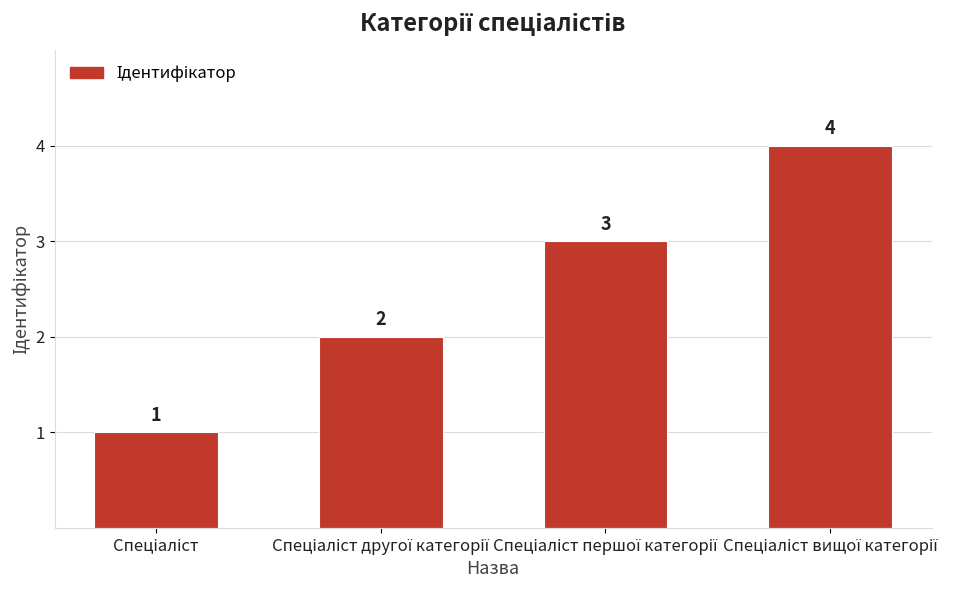

How many values are between 2 and 4?

3